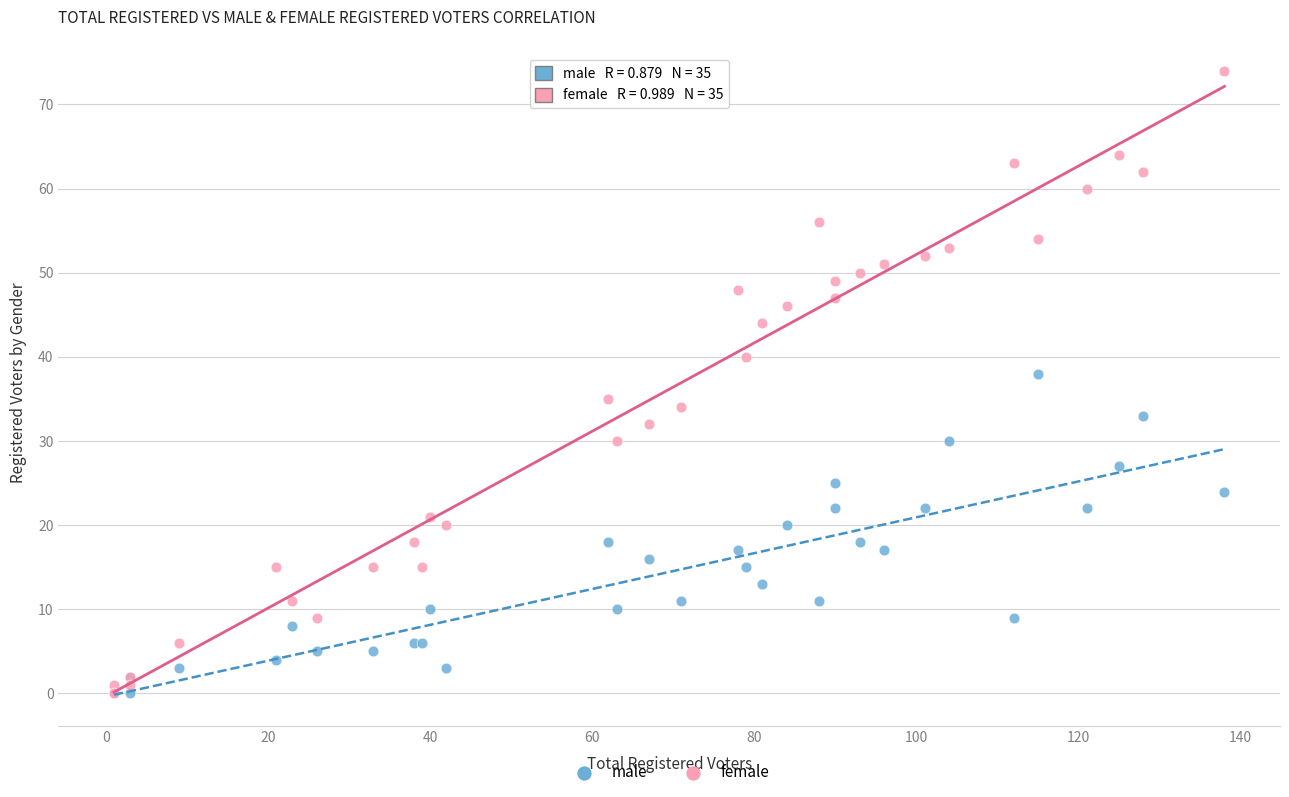

What are all the series names shown in the legend?

male, female